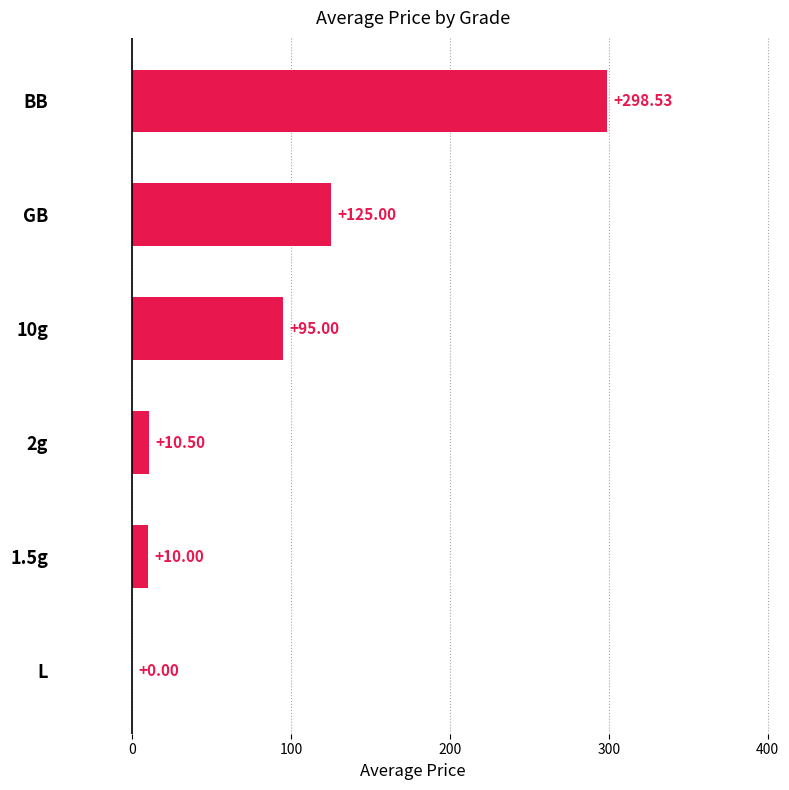

What is the change in value from 1.5g to L?

-10.0